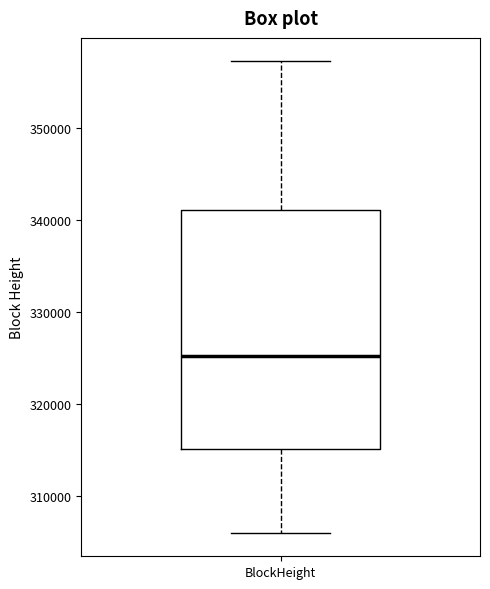

Transcribe this box plot: give where the median line is, the range the box spans, and where the two whiskers end, as read against the y-axis. The values are not printed on the chart, so give them approximately, as read against the axis.

median 325000, box 315000 to 341000, whiskers 306000 to 357000